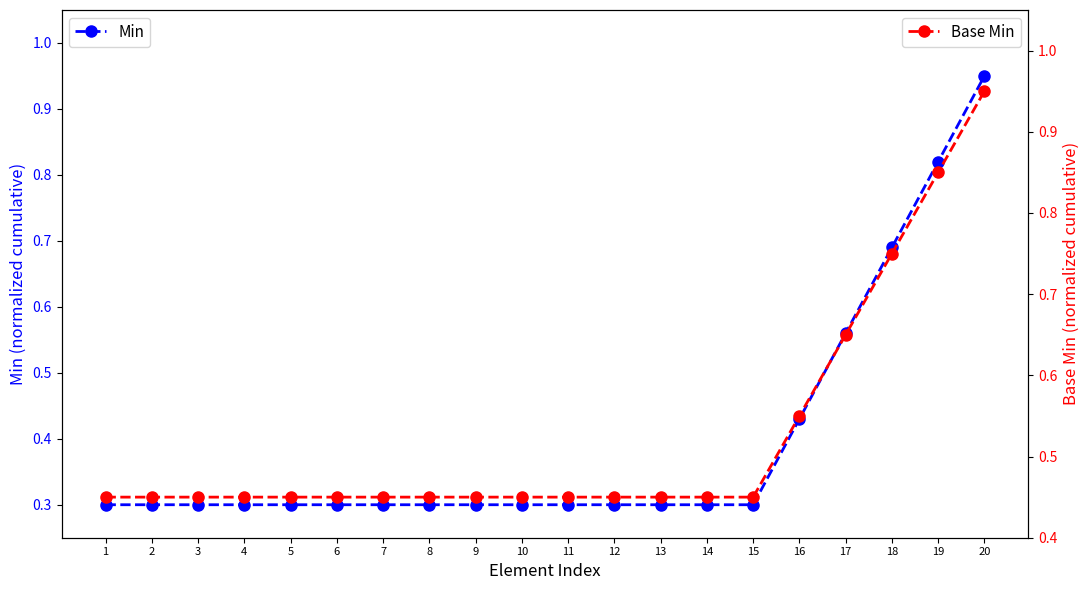

True or false: Base Min has a value of 0.7 at 8.

False